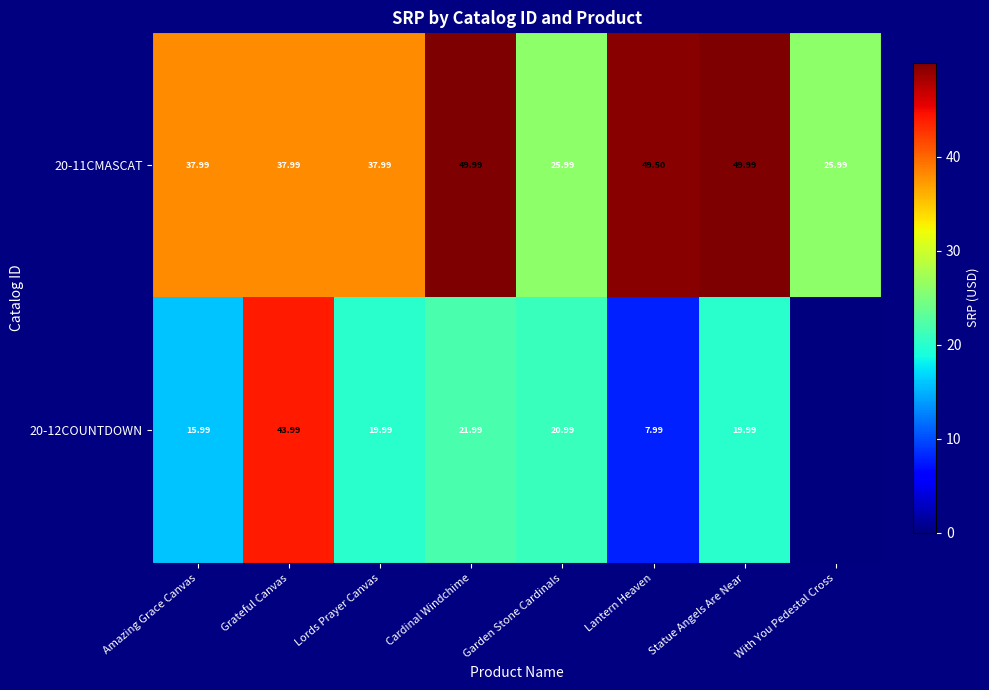

Is the value of 20-11CMASCAT at Lords Prayer Canvas greater than the value of 20-12COUNTDOWN at Lords Prayer Canvas?

Yes